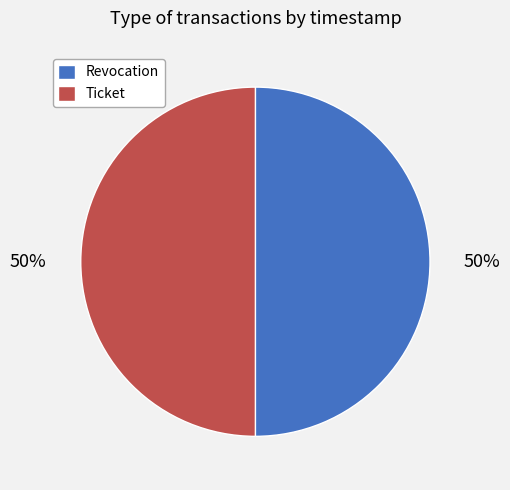

Approximately how many times larger is the value at Ticket compared to Revocation?

1.0